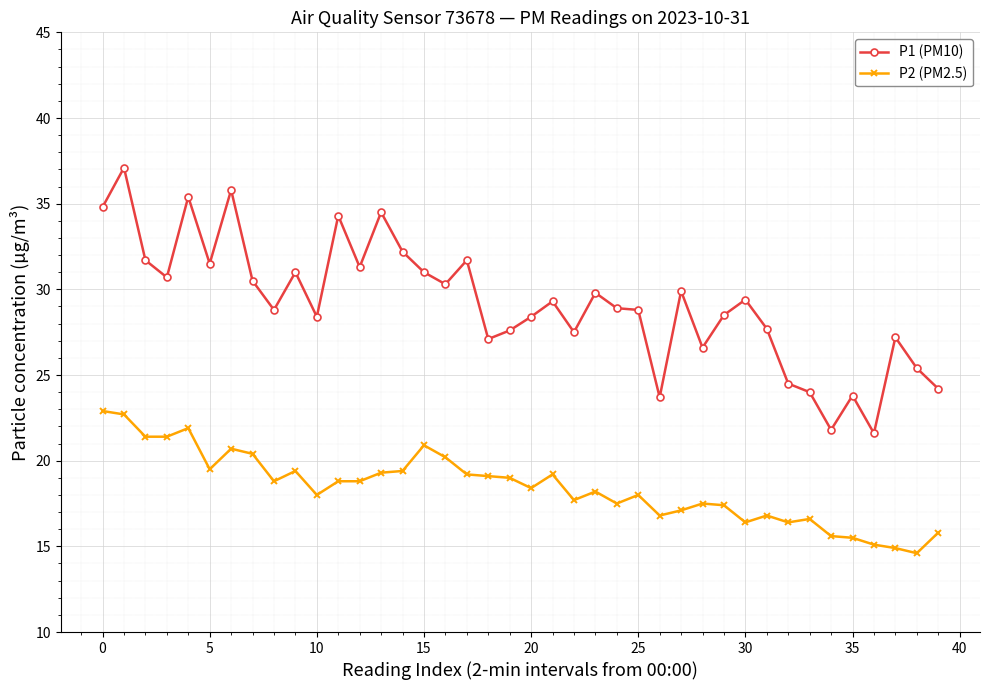

What is the difference between the maximum and minimum values in the P2 (PM2.5) series?

8.3